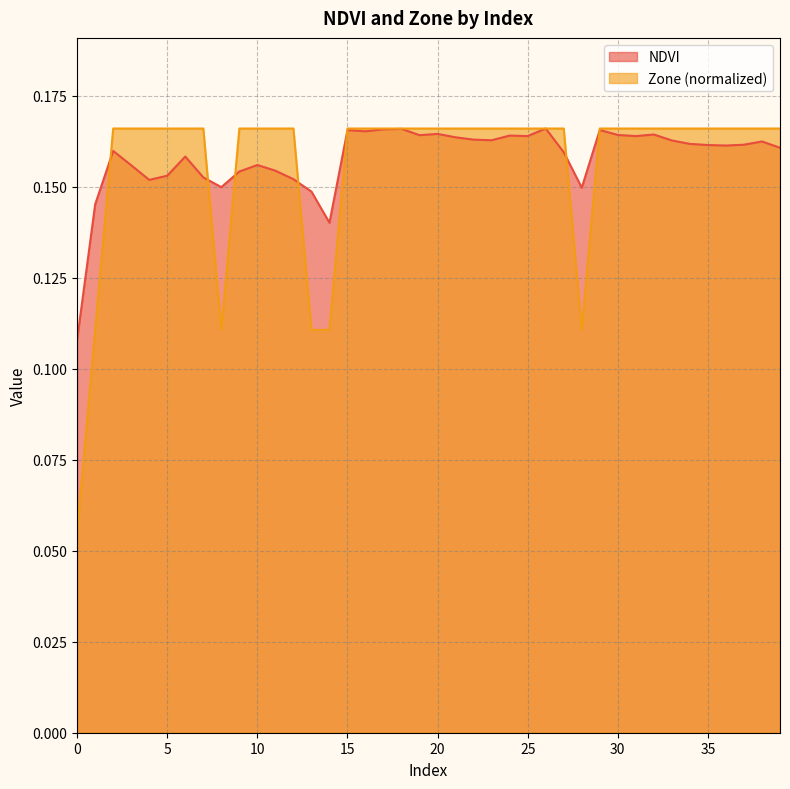

Reading left to right, transcribe all the data shown in this chart.

NDVI: 0.1	0.1	0.2	0.2	0.2	0.2	0.2	0.2	0.1	0.2	0.2	0.2	0.2	0.1	0.1	0.2	0.2	0.2	0.2	0.2	0.2	0.2	0.2	0.2	0.2	0.2	0.2	0.2	0.1	0.2	0.2	0.2	0.2	0.2	0.2	0.2	0.2	0.2	0.2	0.2
Zone: 0.1	0.1	0.2	0.2	0.2	0.2	0.2	0.2	0.1	0.2	0.2	0.2	0.2	0.1	0.1	0.2	0.2	0.2	0.2	0.2	0.2	0.2	0.2	0.2	0.2	0.2	0.2	0.2	0.1	0.2	0.2	0.2	0.2	0.2	0.2	0.2	0.2	0.2	0.2	0.2